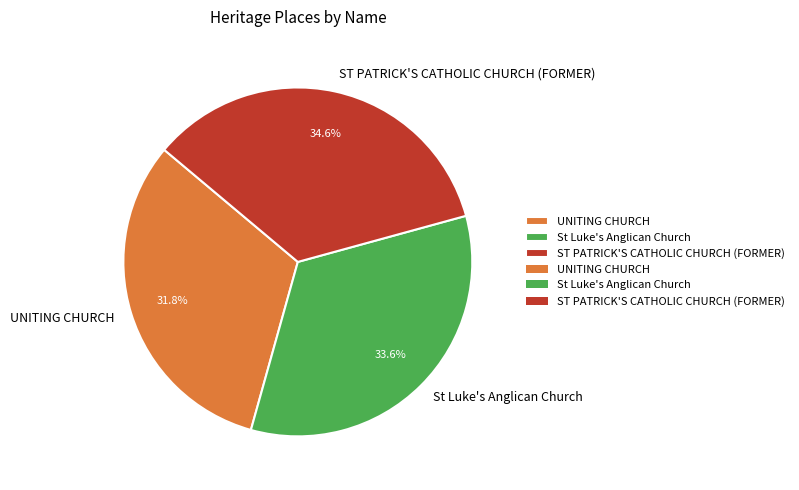

The ST PATRICK'S CATHOLIC CHURCH (FORMER) slice represents 49% of the pie. True or false?

False